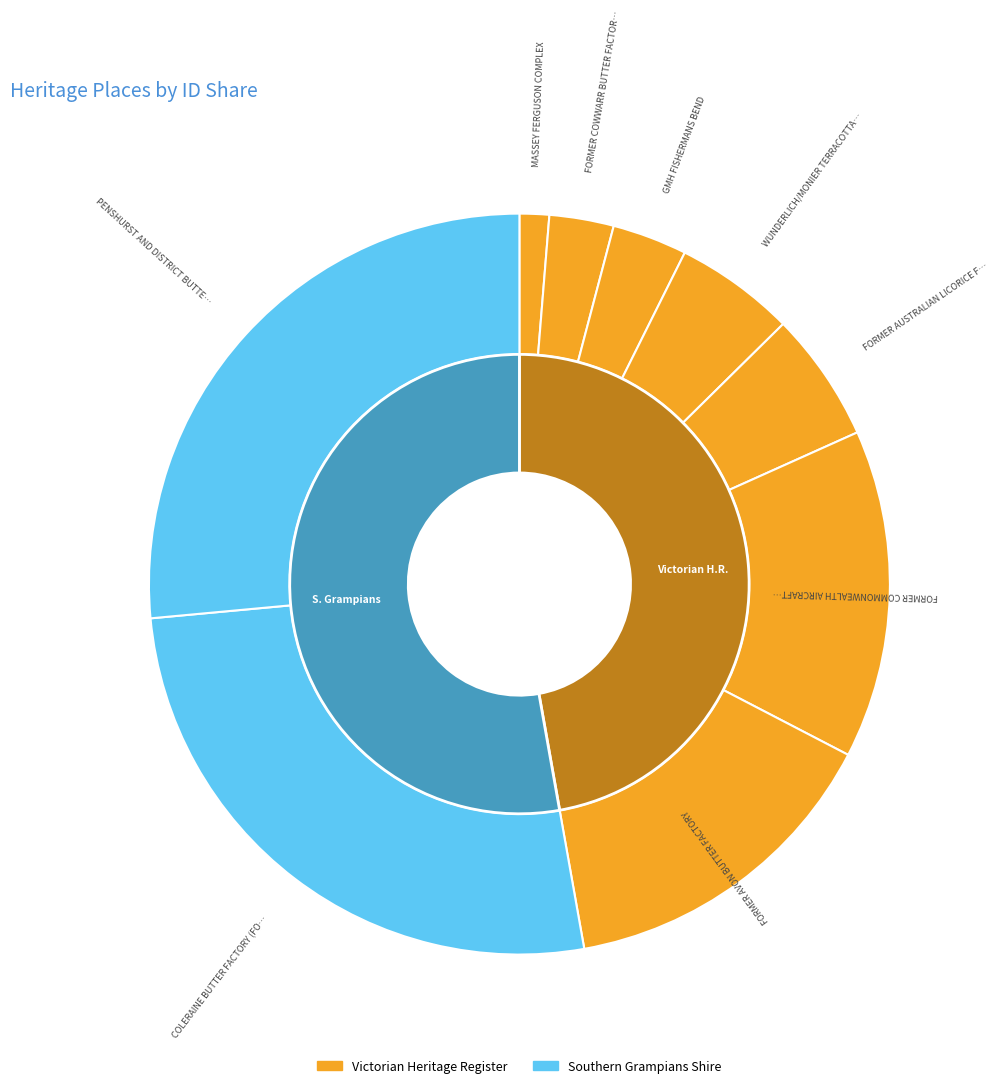

Does any single category account for the majority?

No